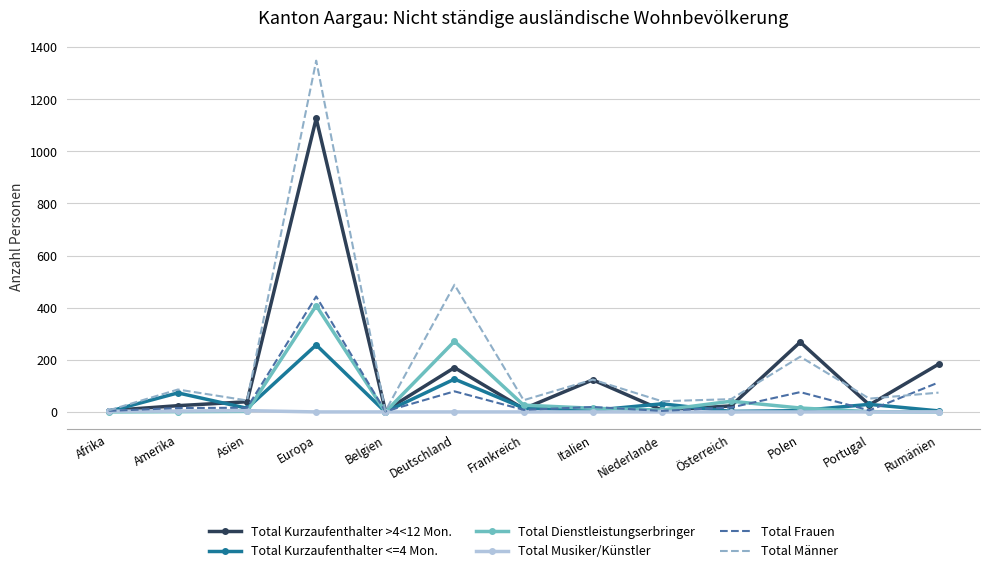

Which category has the highest value in the Total Männer series?

Europa